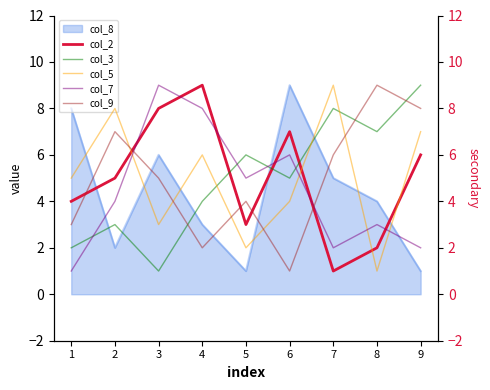

True or false: col_8 has a value of 14 at 6.

False